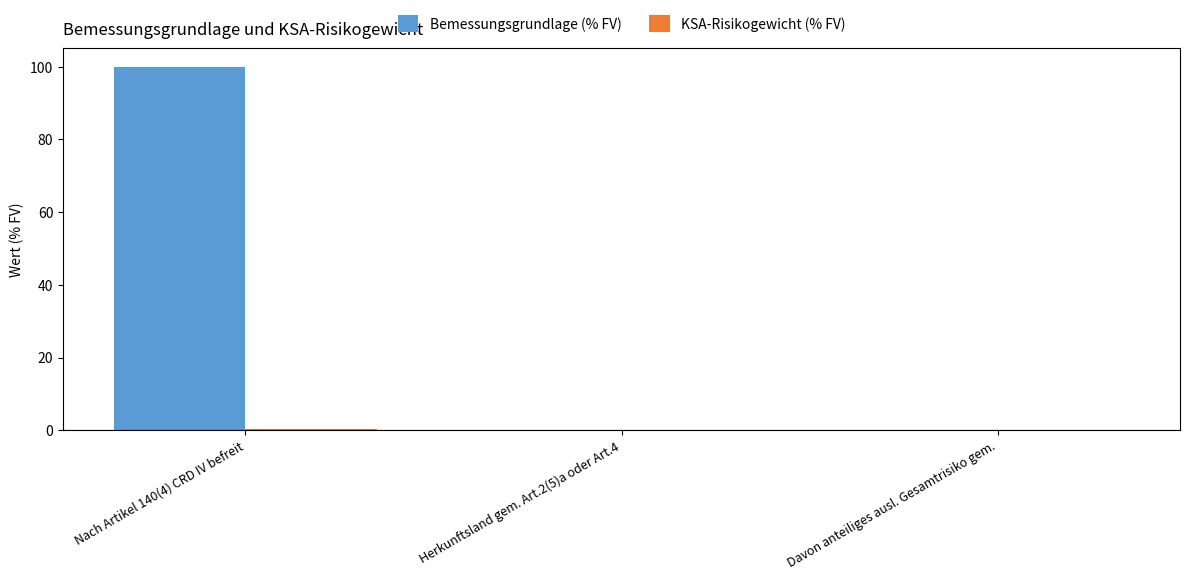

At which category is the sum across all series the highest?

Nach Artikel 140(4) CRD IV befreit